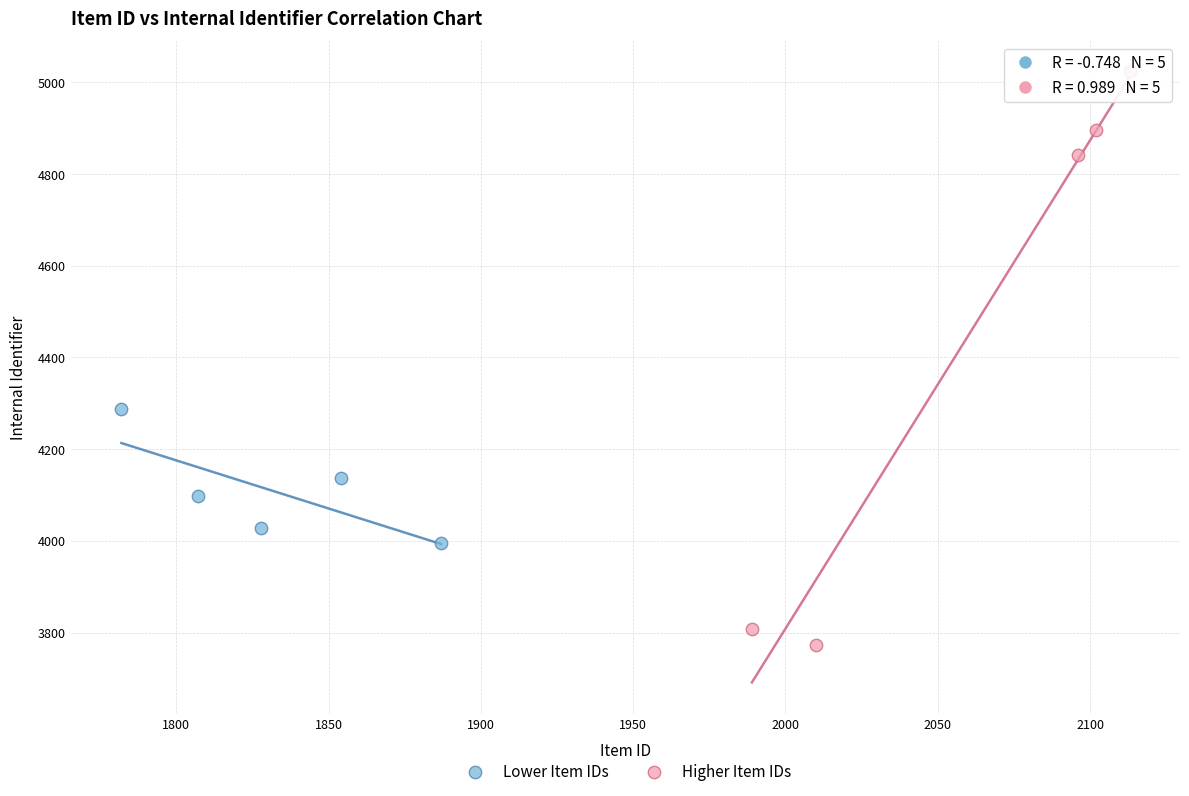

Which series has the widest spread of Y values?

Higher Item IDs